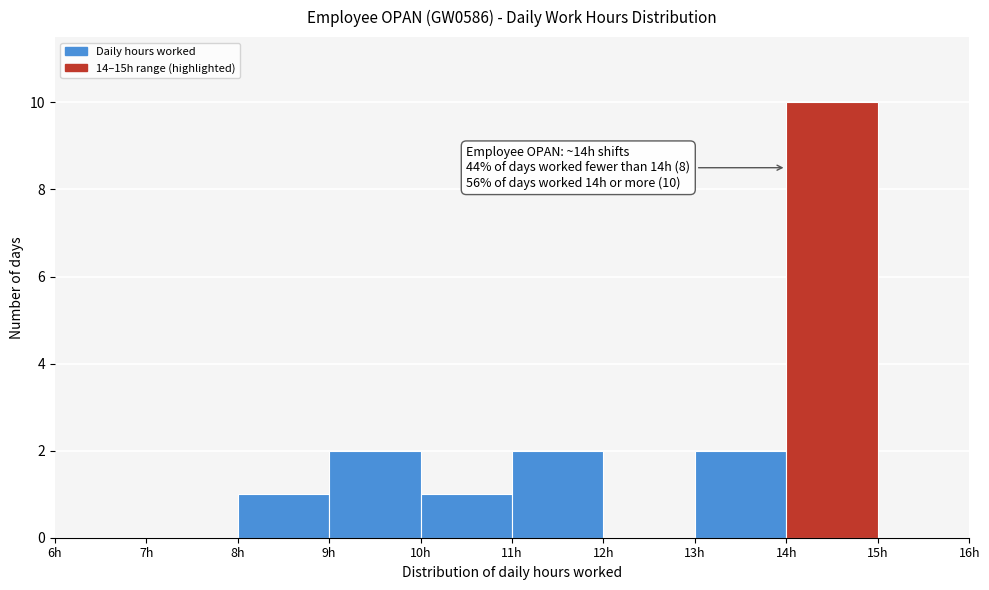

Over which range of the x-axis is the bar tallest?

14 to 15